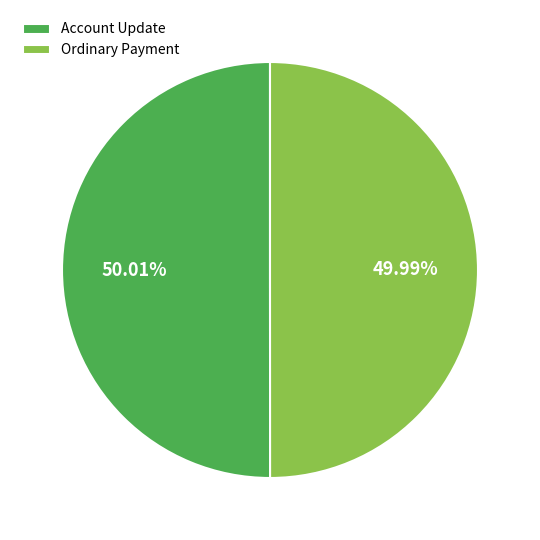

Do Account Update and Ordinary Payment together represent more than half of the pie?

Yes